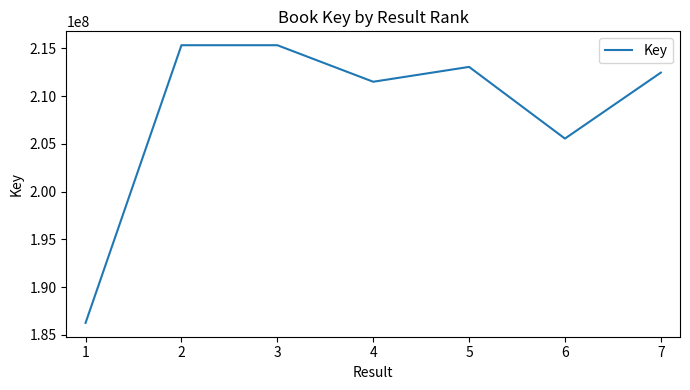

What is the difference between the values at 3 and 1?

29073016